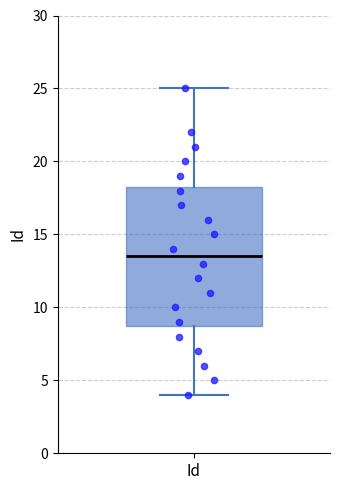

Transcribe this box plot: give where the median line is, the range the box spans, and where the two whiskers end, as read against the y-axis. The values are not printed on the chart, so give them approximately, as read against the axis.

median 13.5, box 9.0 to 18.5, whiskers 4.0 to 25.0